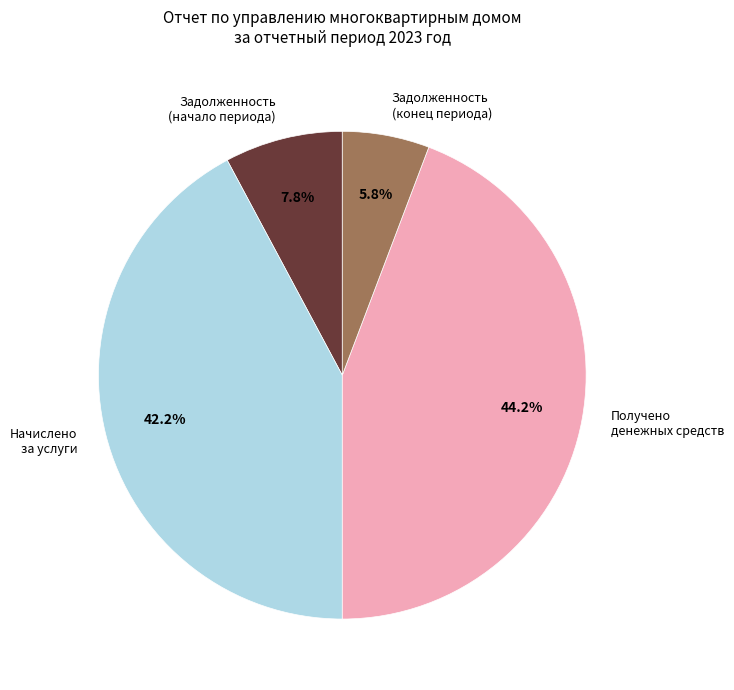

Rank the categories by value from highest to lowest.

Получено денежных средств, Начислено за услуги, Задолженность (начало периода), Задолженность (конец периода)